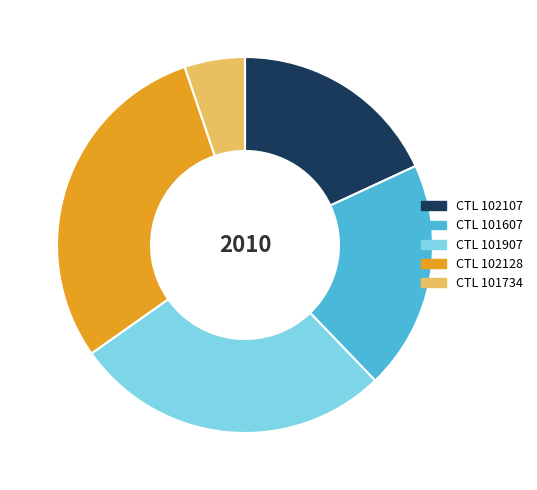

Is there any slice that represents more than half of the pie?

No